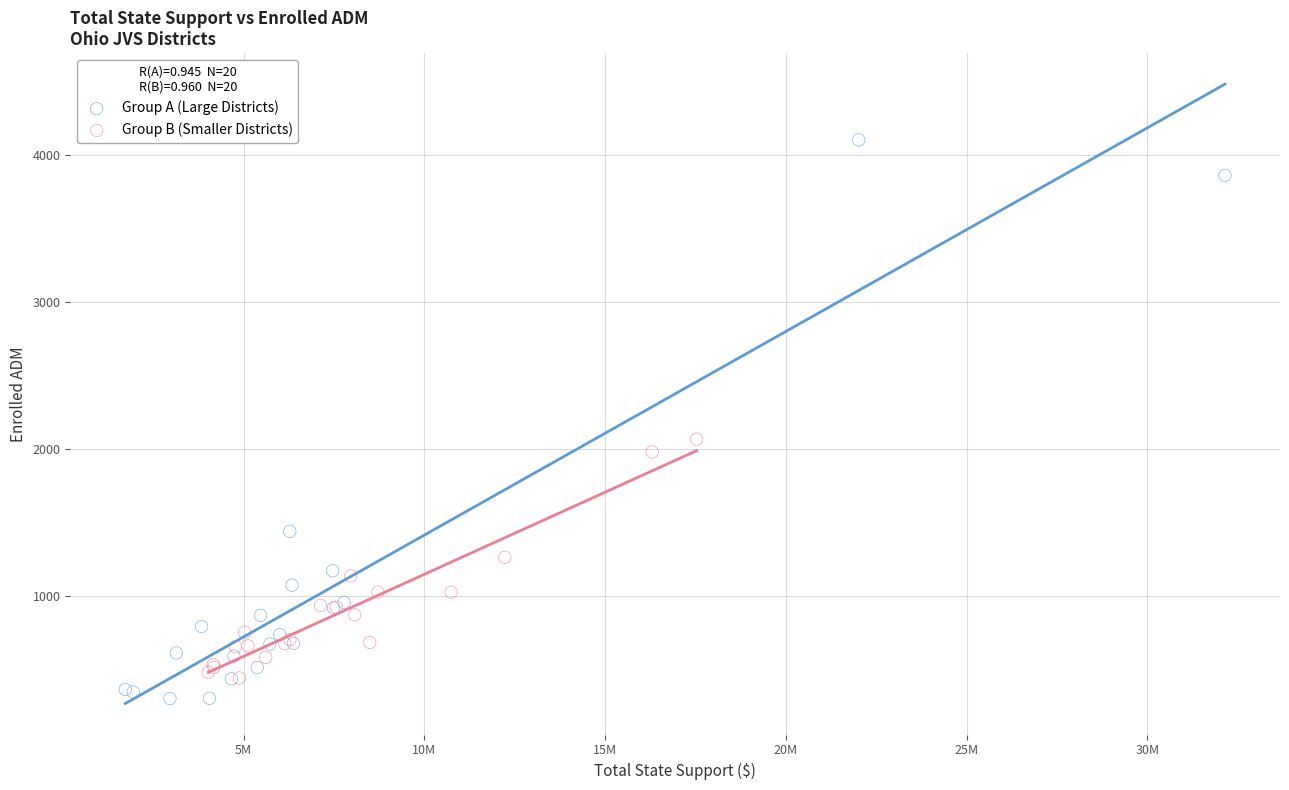

Which series contains the highest Y value?

Group A (Large Districts)